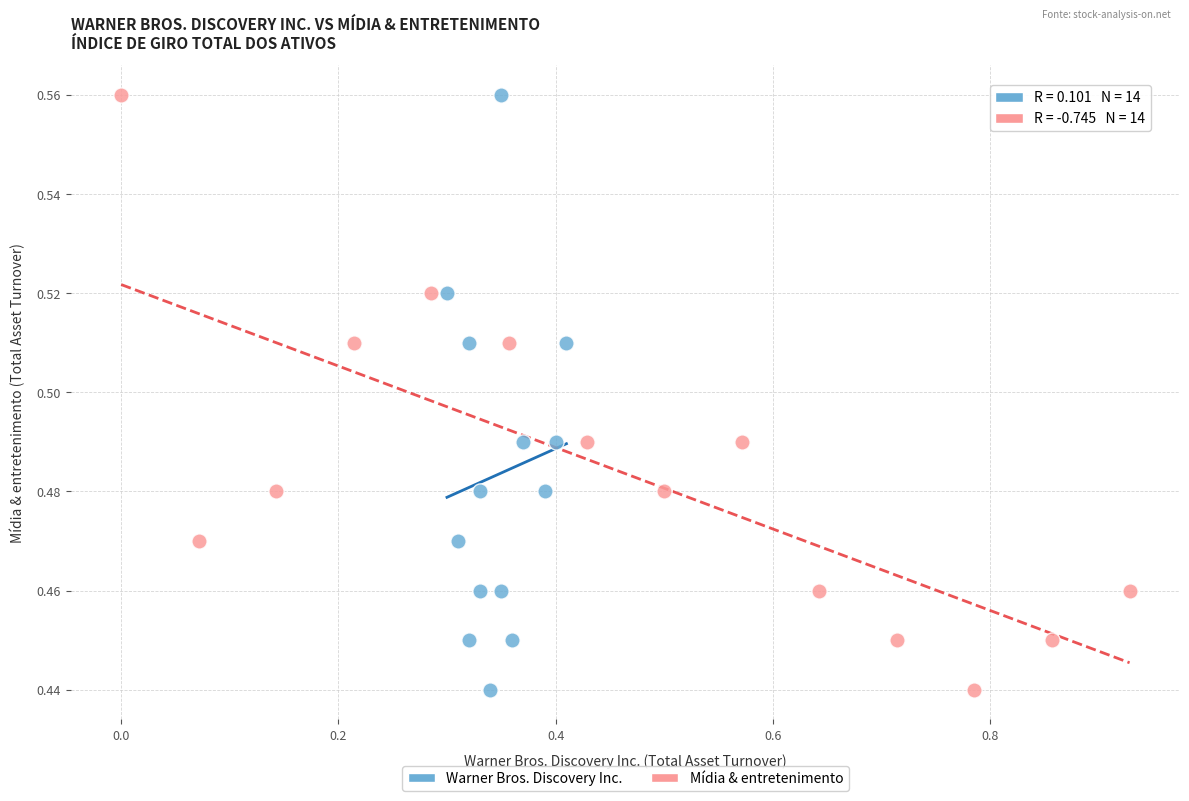

What are all the series names shown in the legend?

Warner Bros. Discovery Inc., Mídia & entretenimento